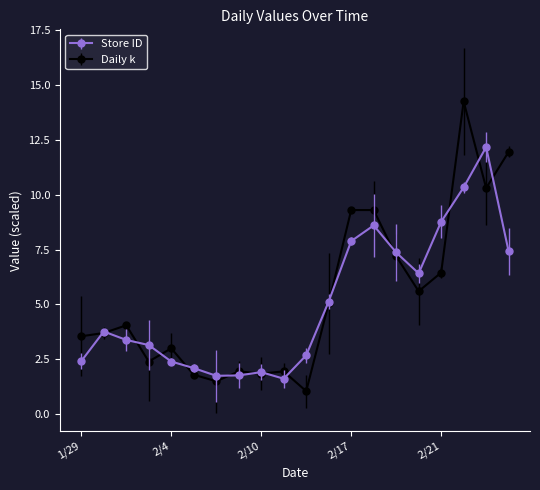

True or false: Store ID has more than 0 interior local peaks.

True